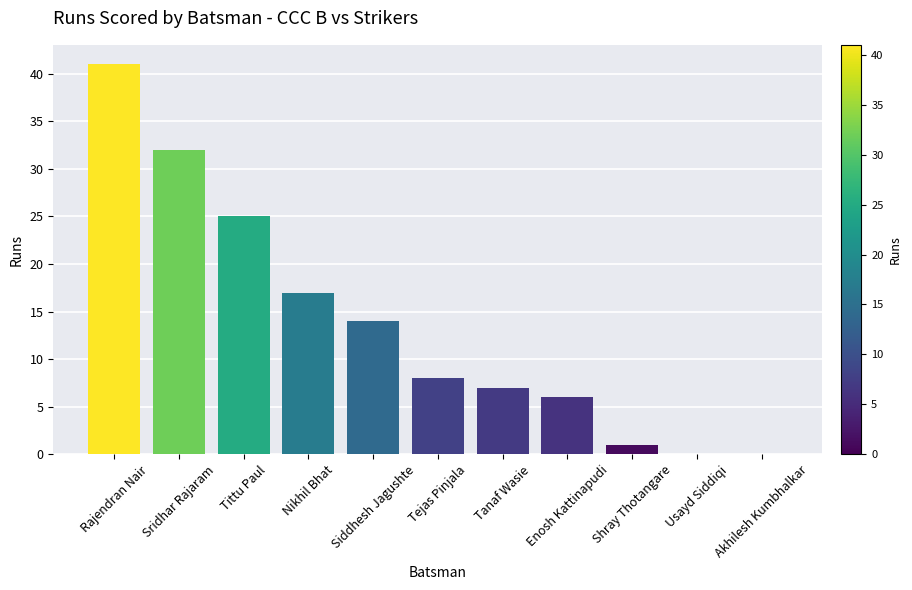

What is the change in value from Sridhar Rajaram to Nikhil Bhat?

-15